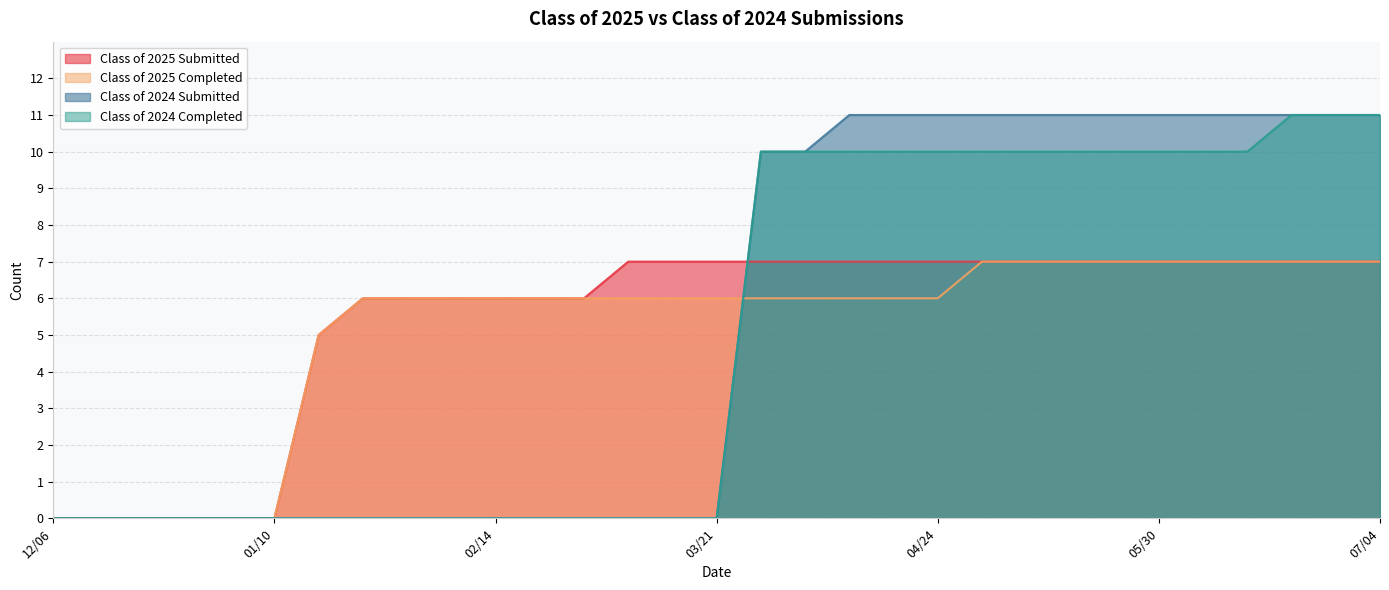

True or false: Class of 2024 Submitted has more than 0 points higher than both neighbors.

False